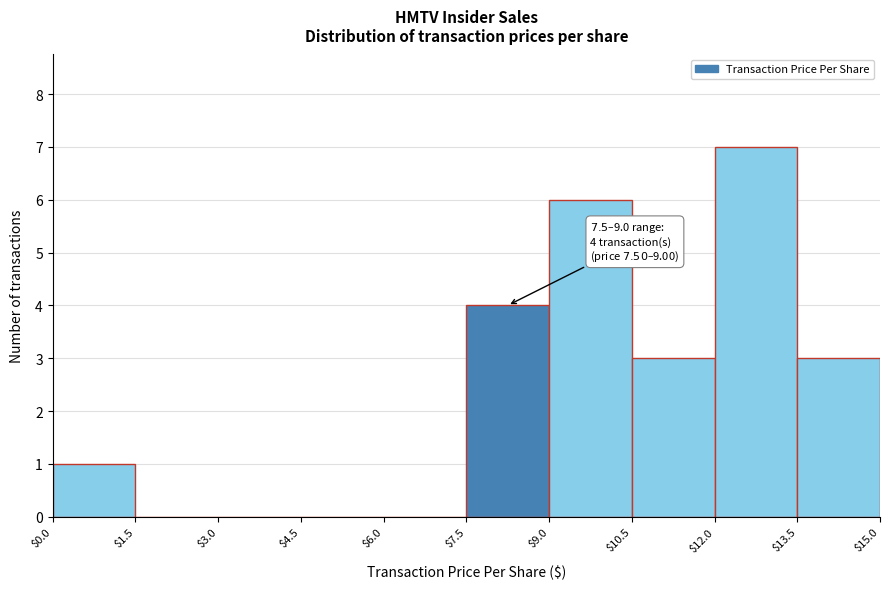

Which range on the x-axis has the tallest bar?

$12.0 to $13.5